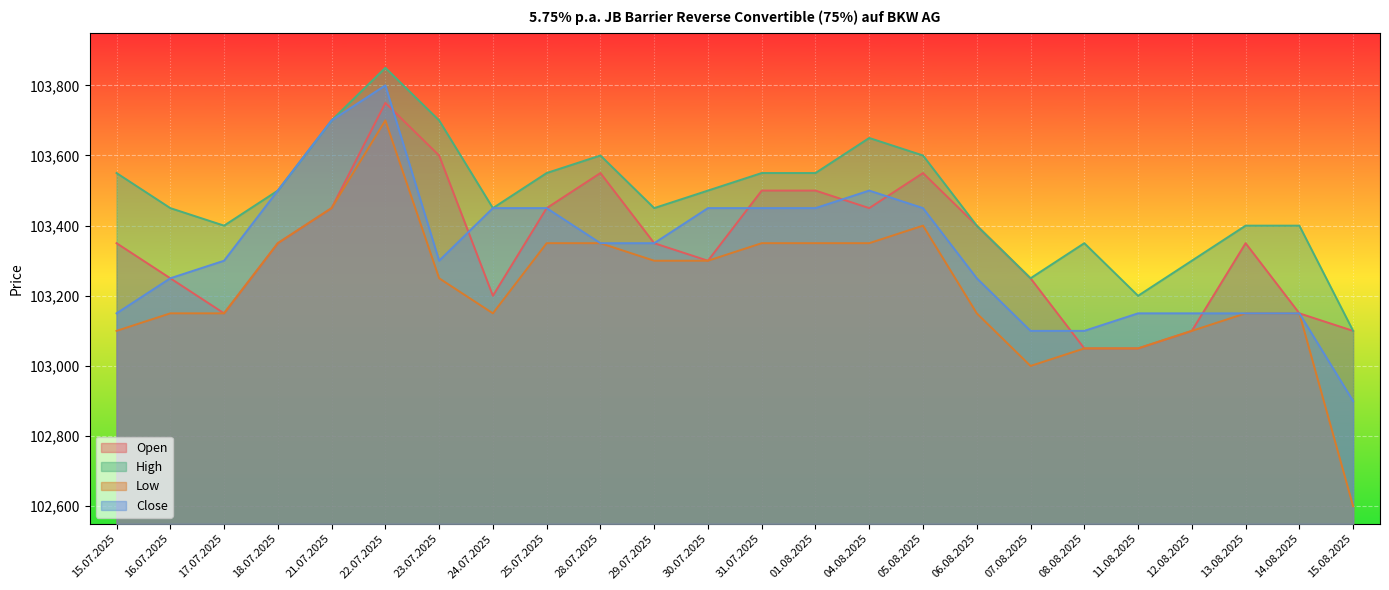

What is the average value of the High series?

103477